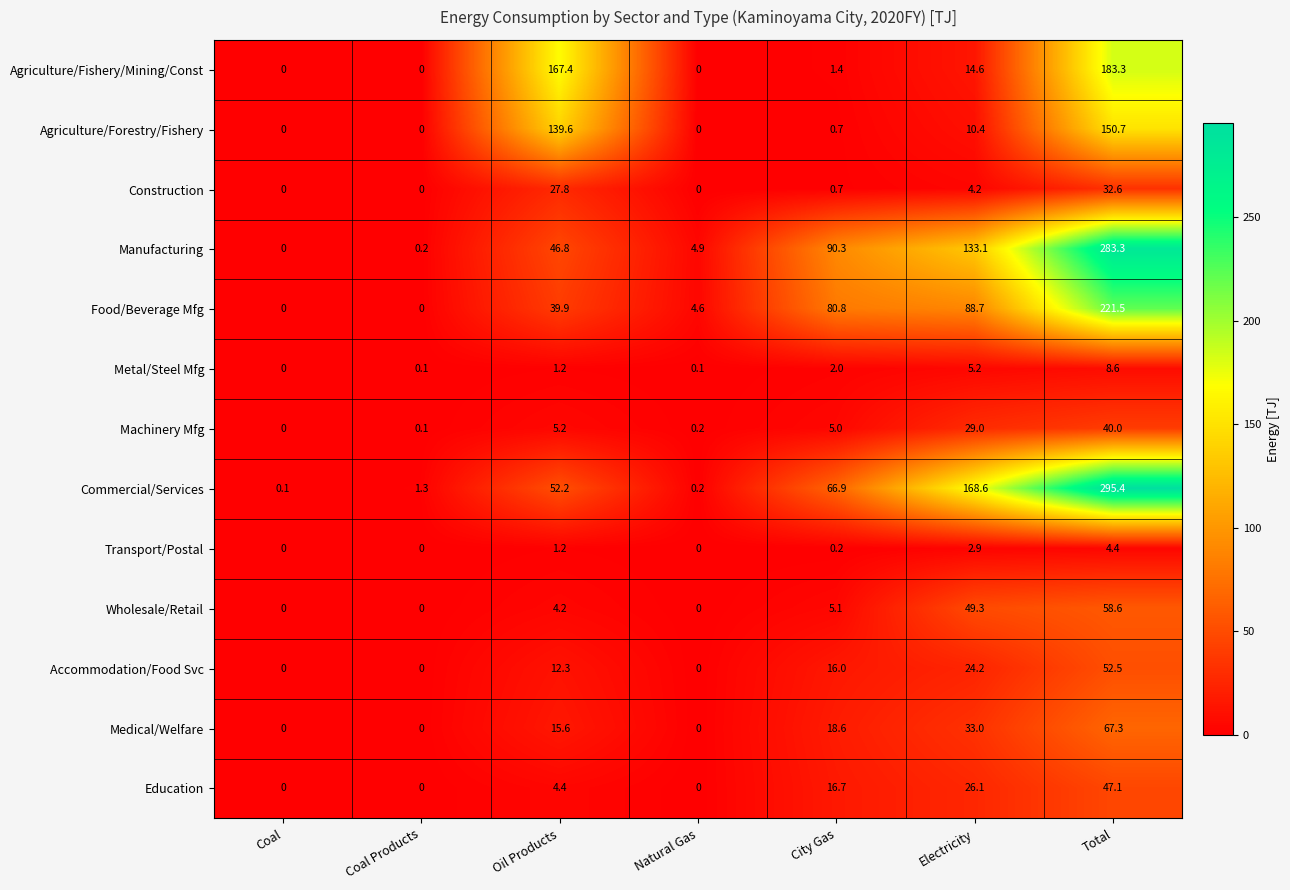

True or false: Food/Beverage Mfg has a value of 0.0 at Coal.

True